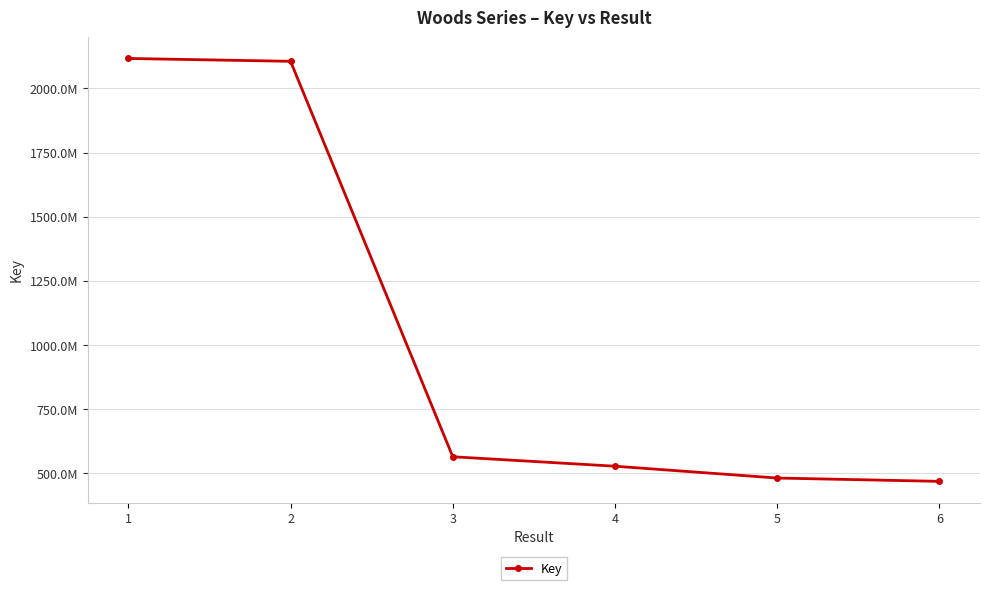

Reading left to right, what are all the values shown in this chart?

2116897097	2105753409	564254731	527362520	481275188	468277764